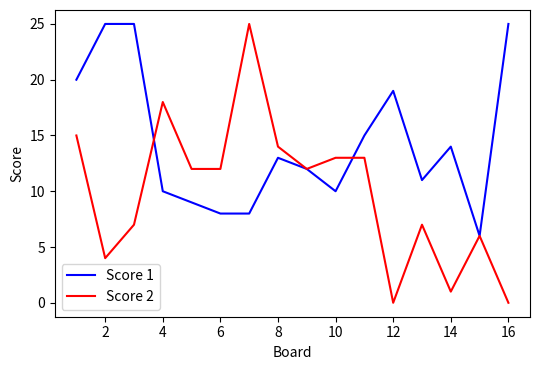

Which series has the largest range (max minus min)?

Score 2